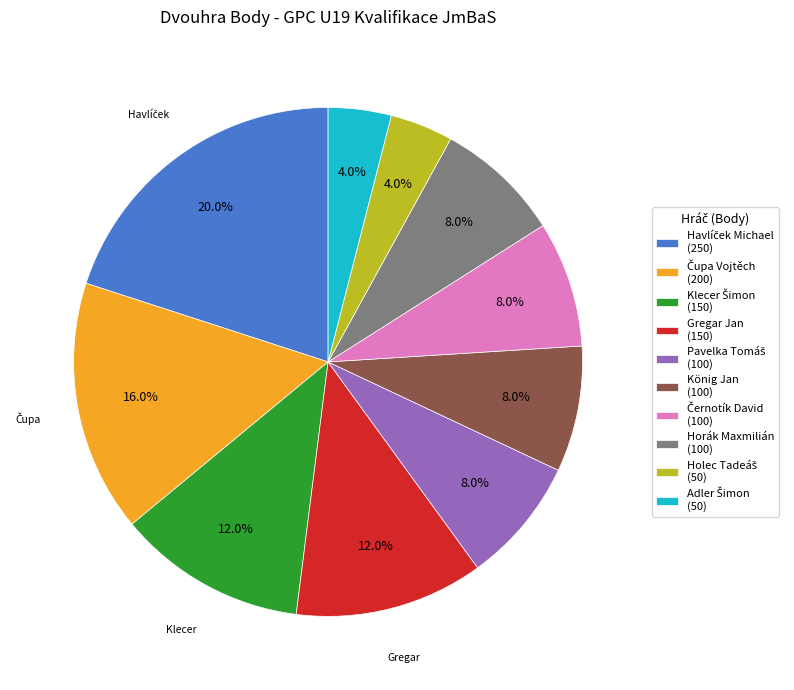

How much of the chart is everything except König Jan (100)?

92.0%